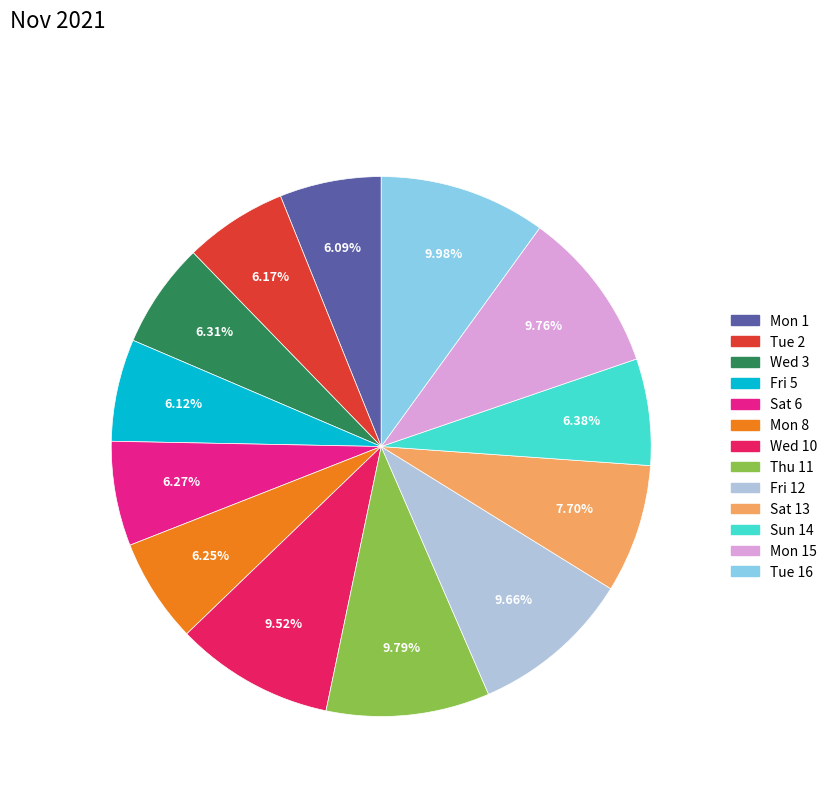

Is there any slice that represents more than half of the pie?

No